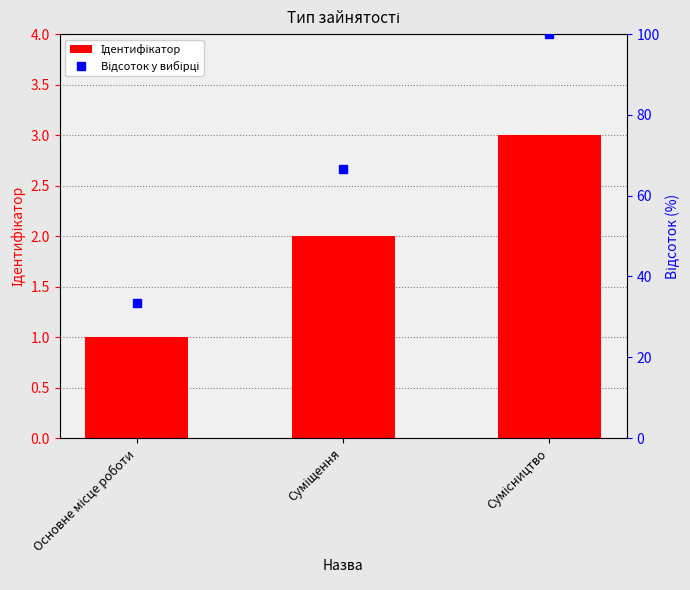

What is the label of the 1st bar from the right?

Сумісництво